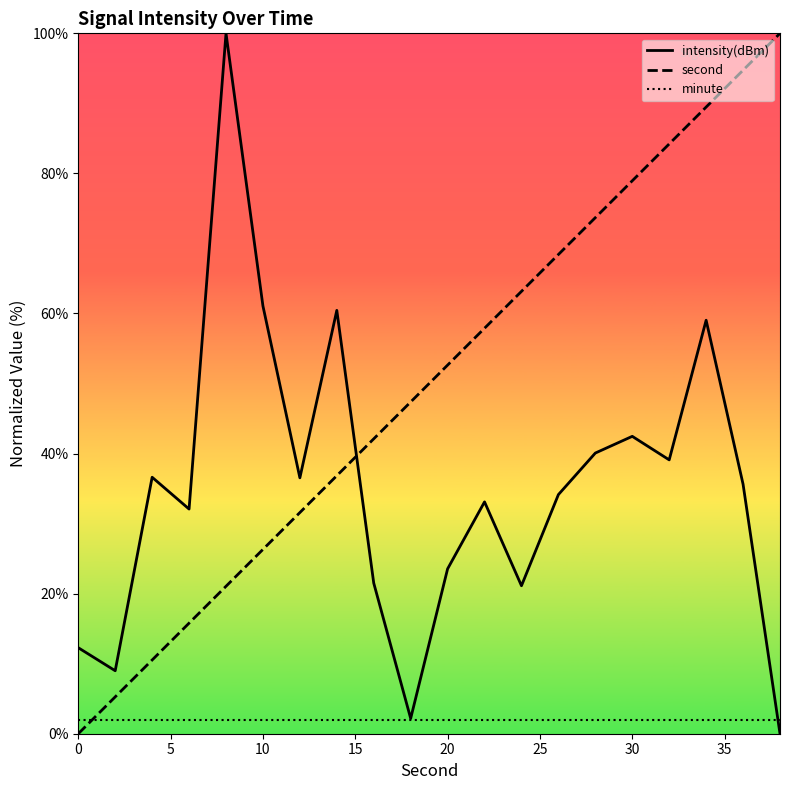

List the series in order of their overall mean, lowest first.

minute, intensity(dBm), second